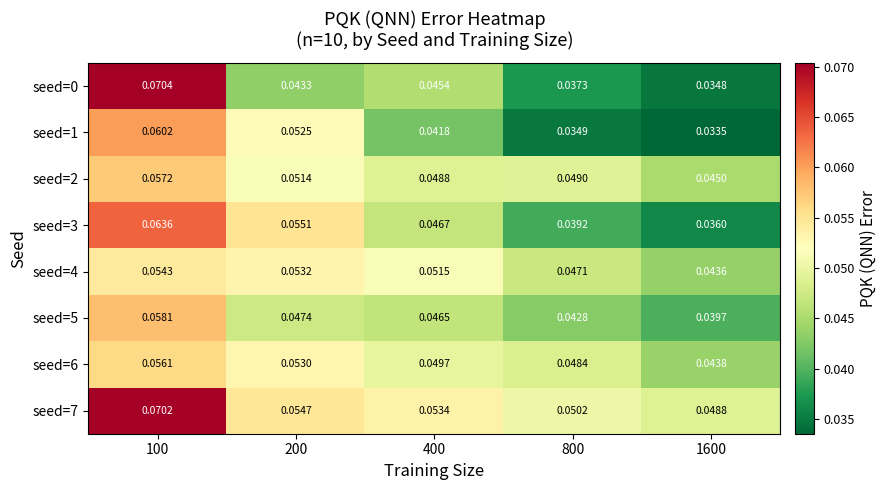

Is the value of seed=4 at 400 greater than the value of seed=3 at 800?

Yes